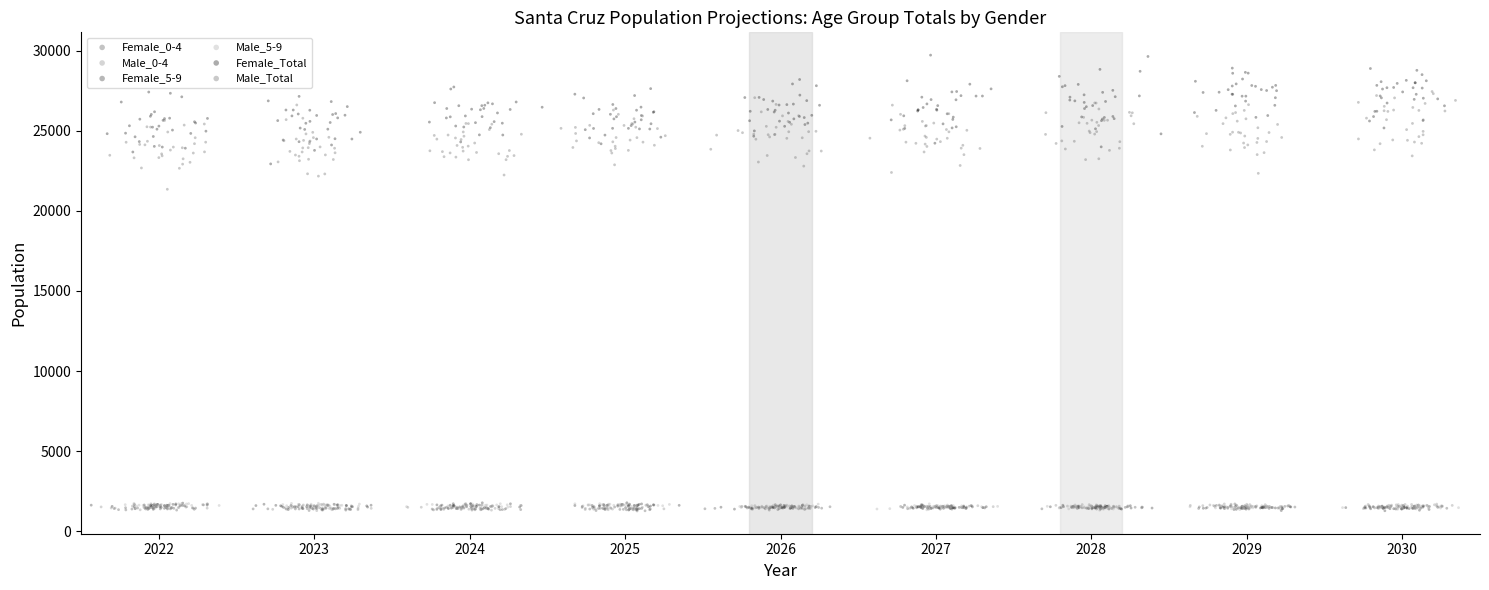

Which series reaches the maximum Y coordinate?

Female_Total